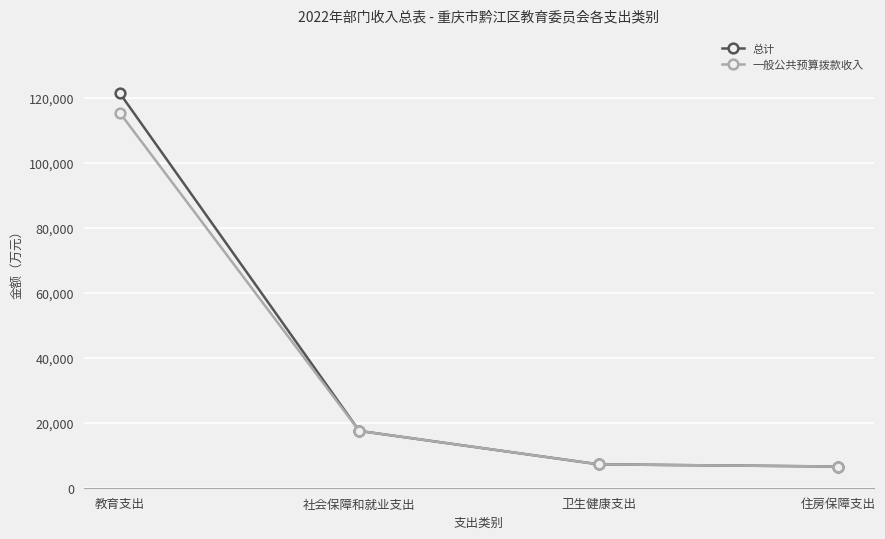

What is the difference between the 一般公共预算拨款收入 values at 社会保障和就业支出 and 住房保障支出?

10957.6